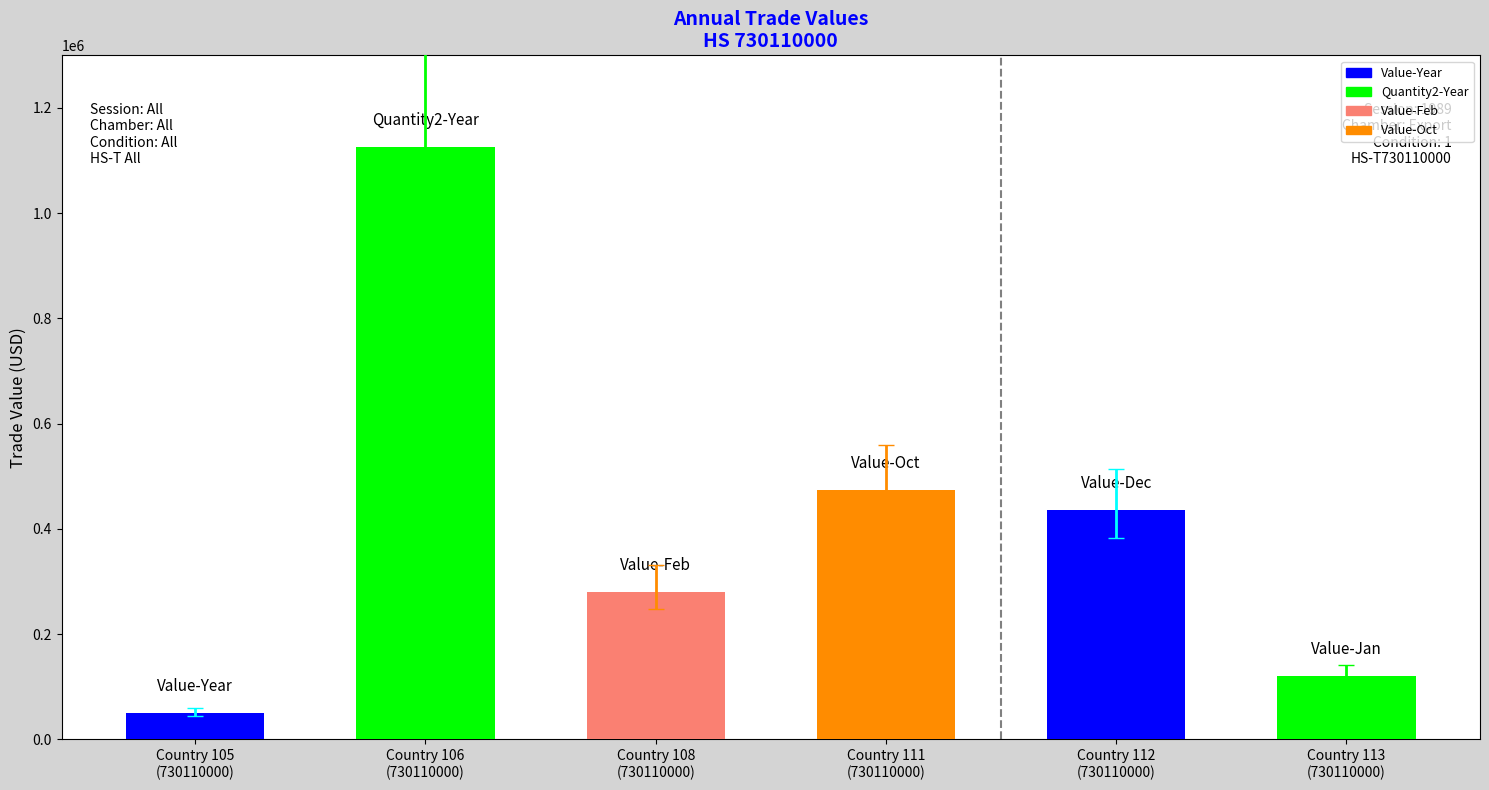

What is the maximum value shown in the chart?

1125481